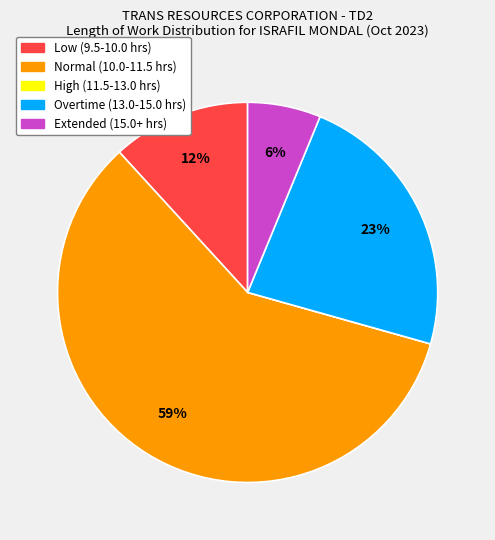

Which has a higher value, Extended (15.0+ hrs) or Low (9.5-10.0 hrs)?

Low (9.5-10.0 hrs)